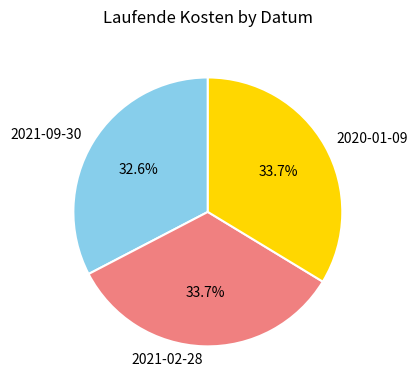

Is it true that 2020-01-09 is 34% of the pie?

True